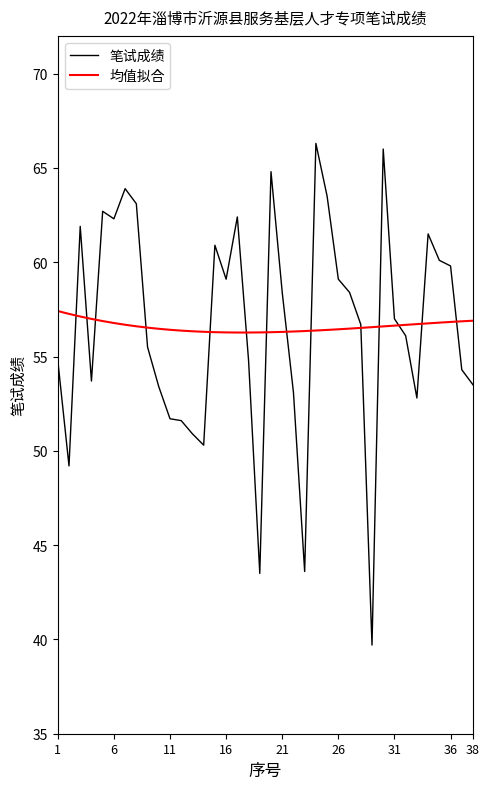

What is the smallest value displayed?

39.7